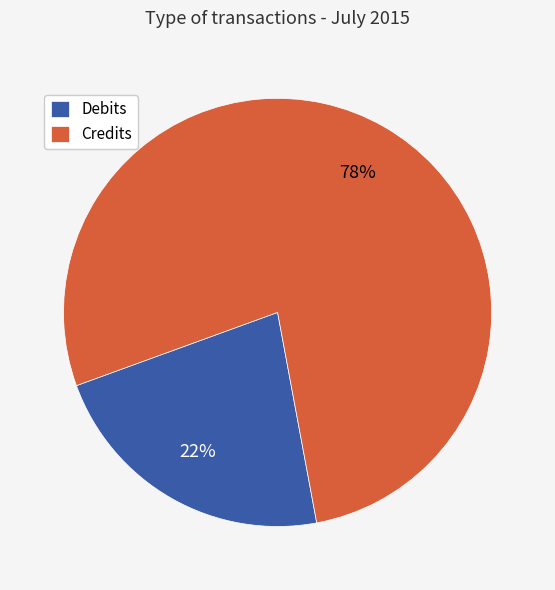

What is the smallest slice in the pie chart?

Debits